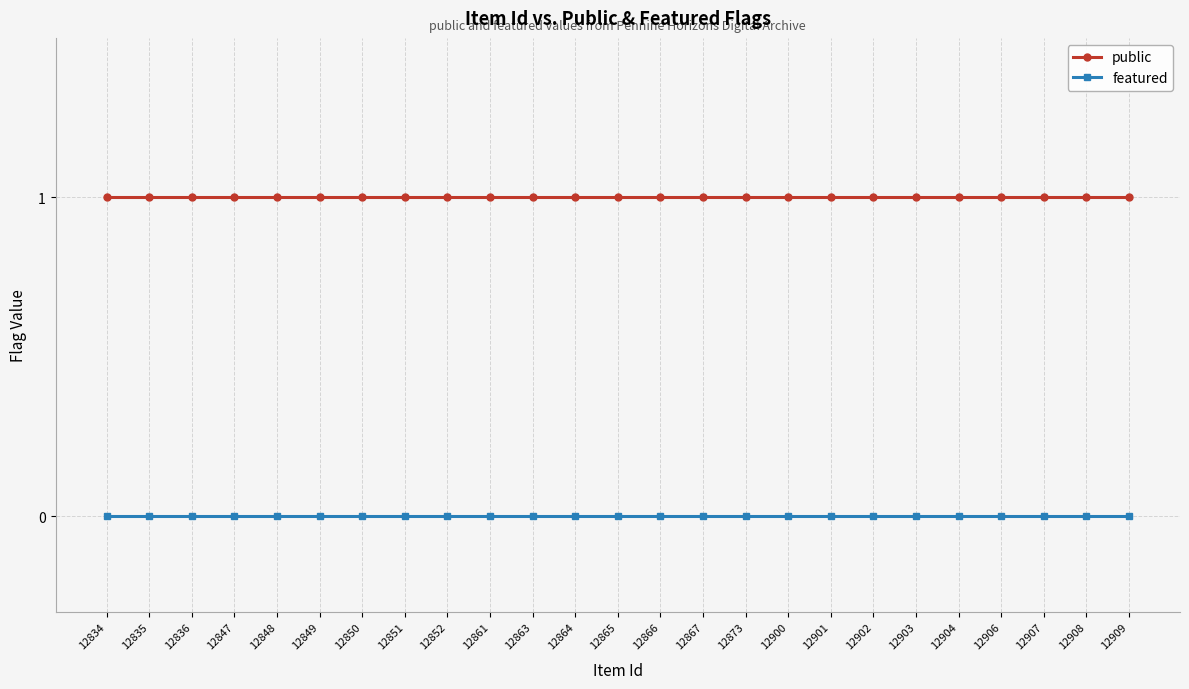

Is the value of featured at 12903 greater than the value of public at 12852?

No